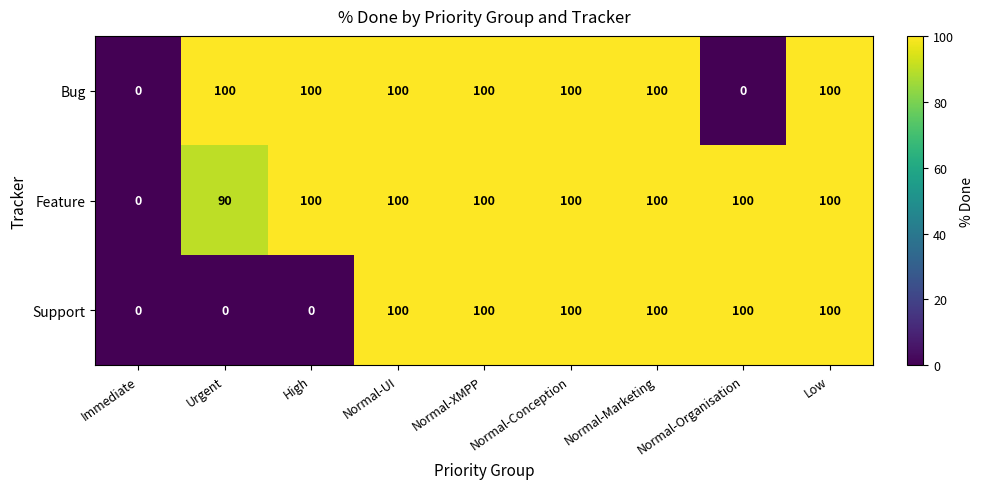

What is the sum of all Bug values?

700